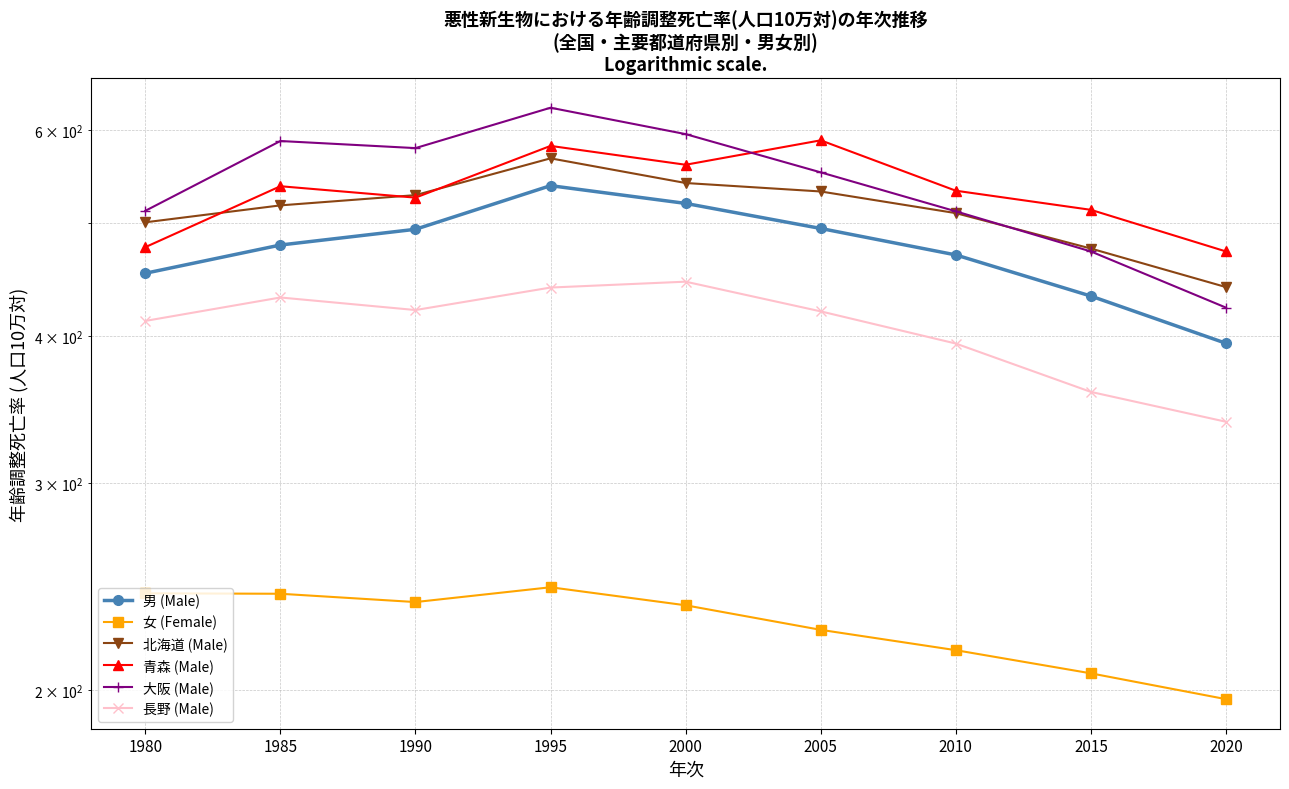

True or false: 北海道 (Male) and 男 (Male) cross at least once.

False